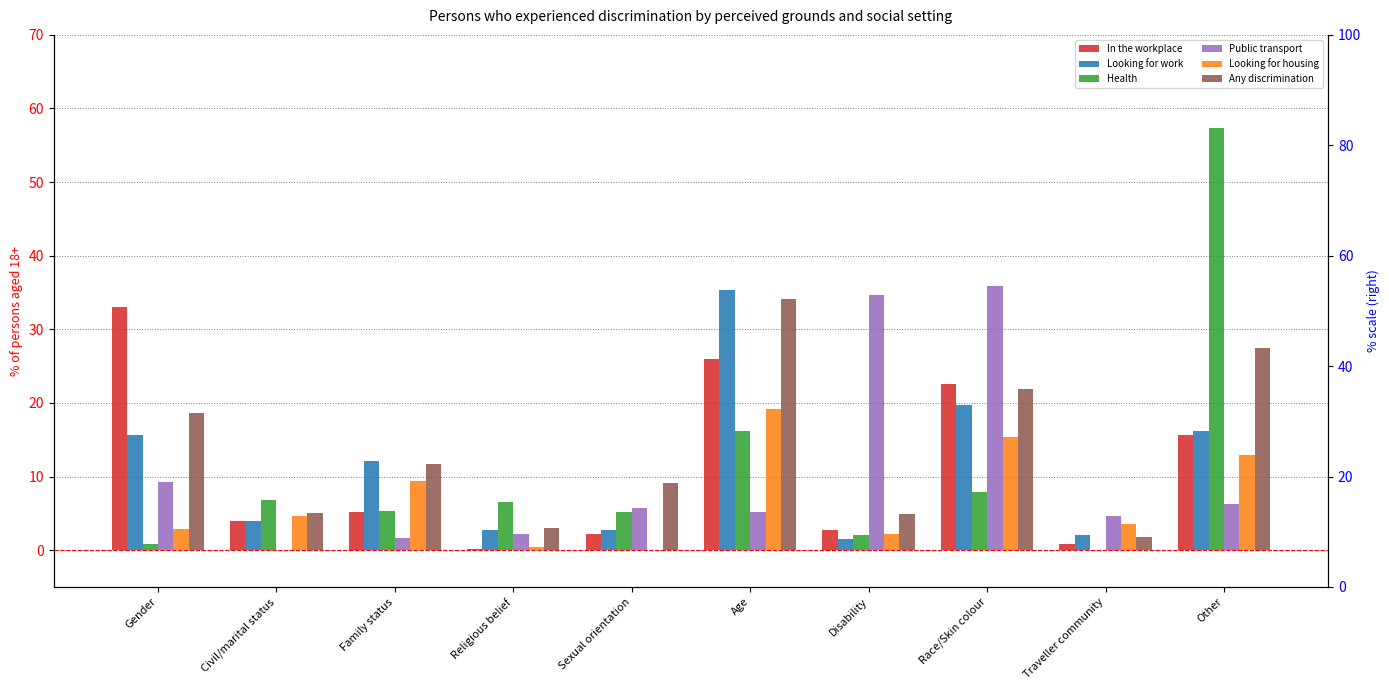

What is the label of the 1st bar from the right?

Other